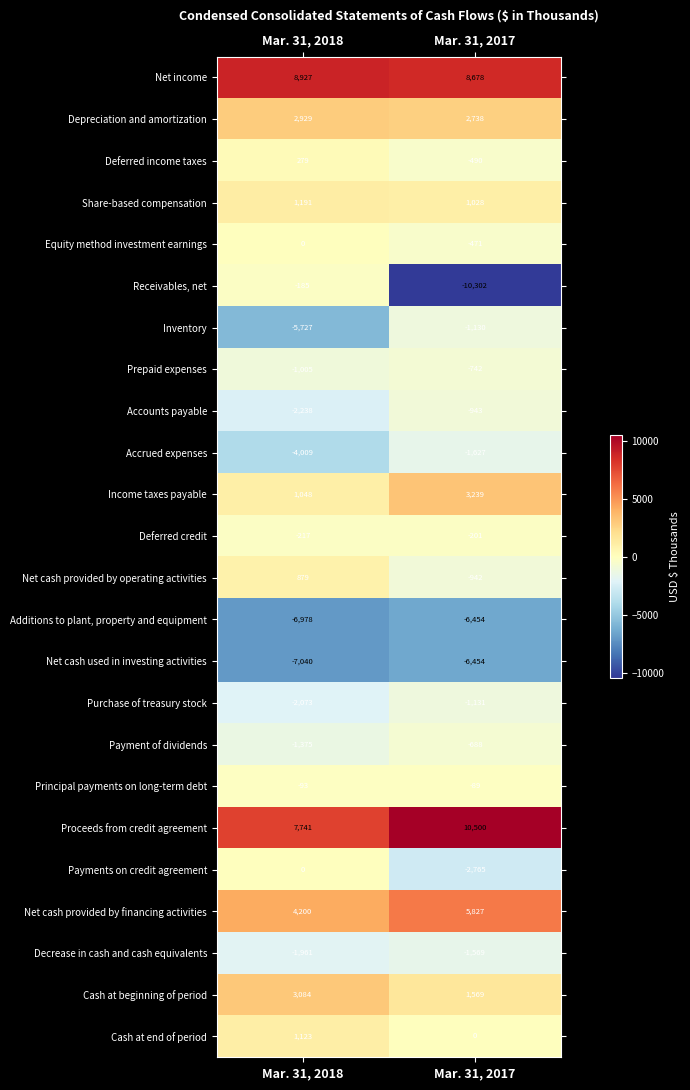

List the labels in order of Proceeds from credit agreement value, largest first.

Mar. 31, 2017, Mar. 31, 2018